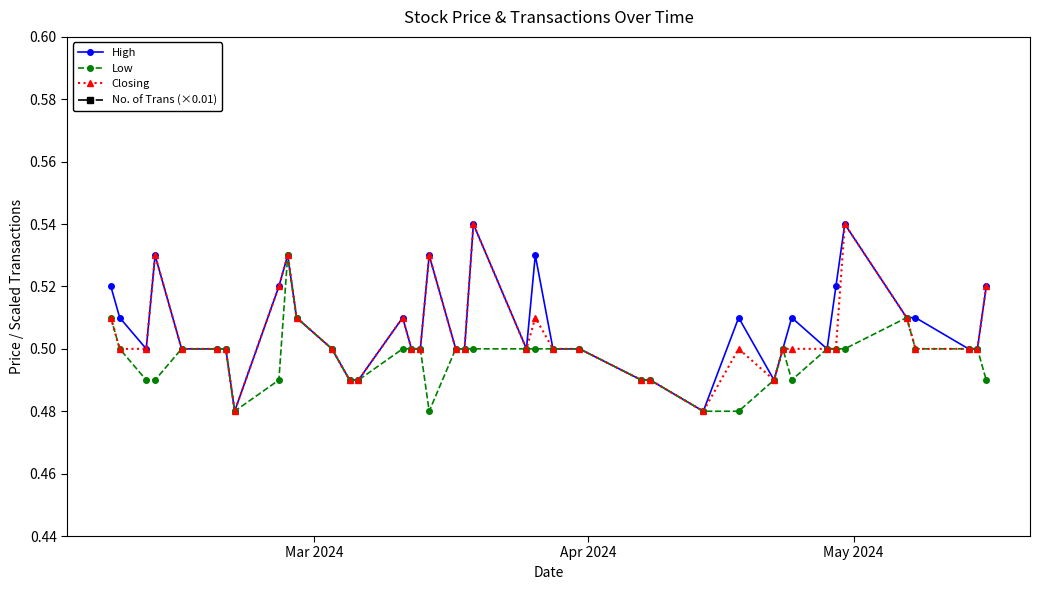

True or false: Low has more than 0 points higher than both neighbors.

True